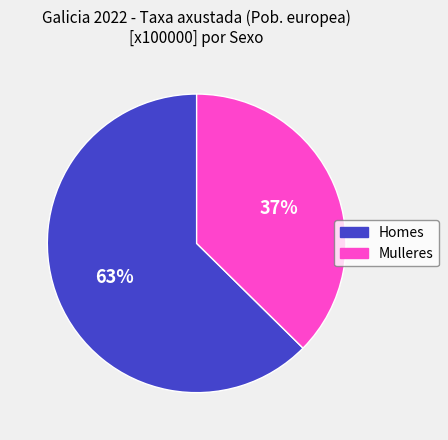

Which category accounts for the majority?

Homes